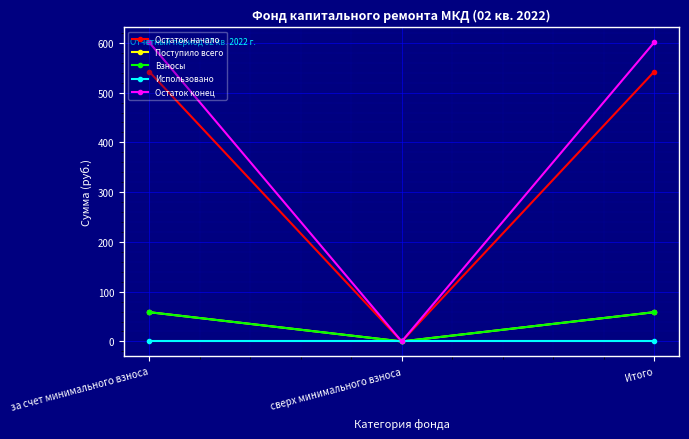

List the series in order of their peak value, highest first.

Остаток конец, Остаток начало, Поступило всего, Взносы, Использовано